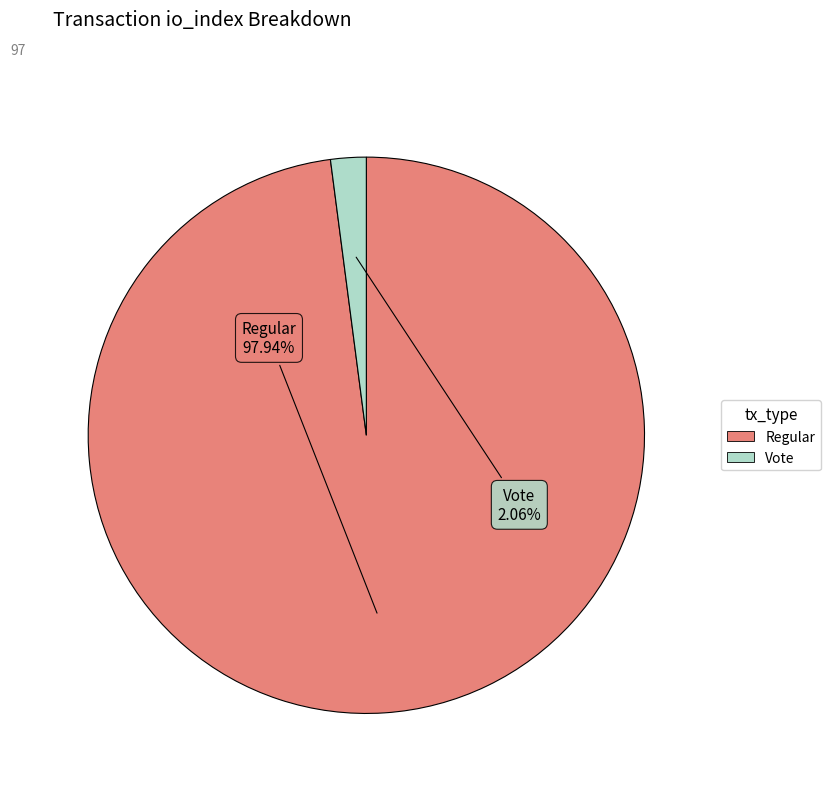

Is the sum of Vote and Regular greater than half?

Yes